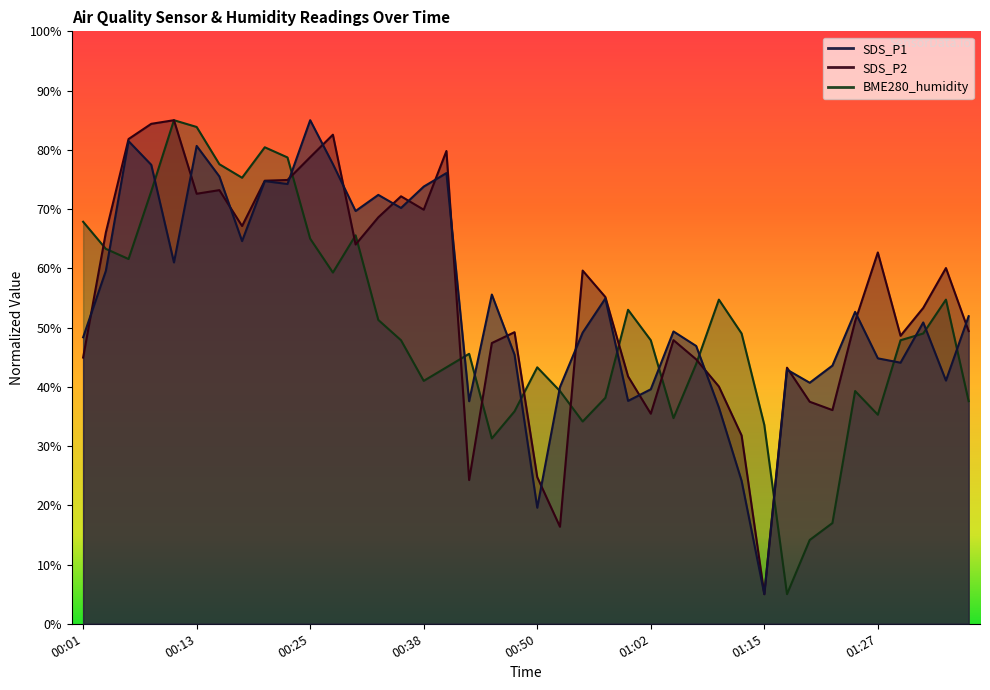

The SDS_P1 series shows 58.8 at 00:43. True or false?

False